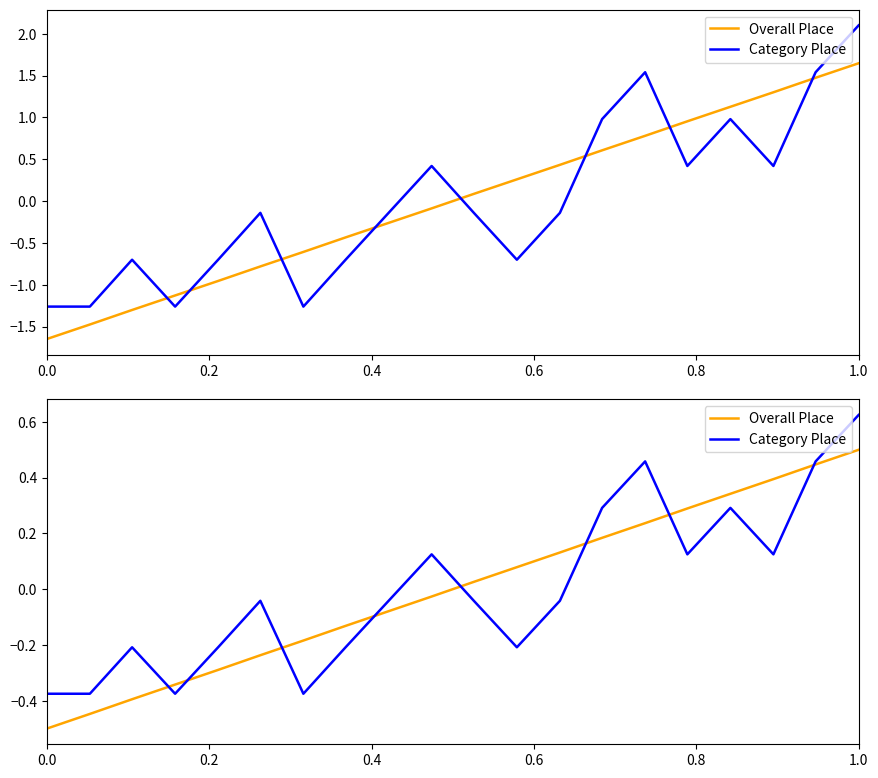

What is the value of the Overall Place point at the 12th from the left?

0.1